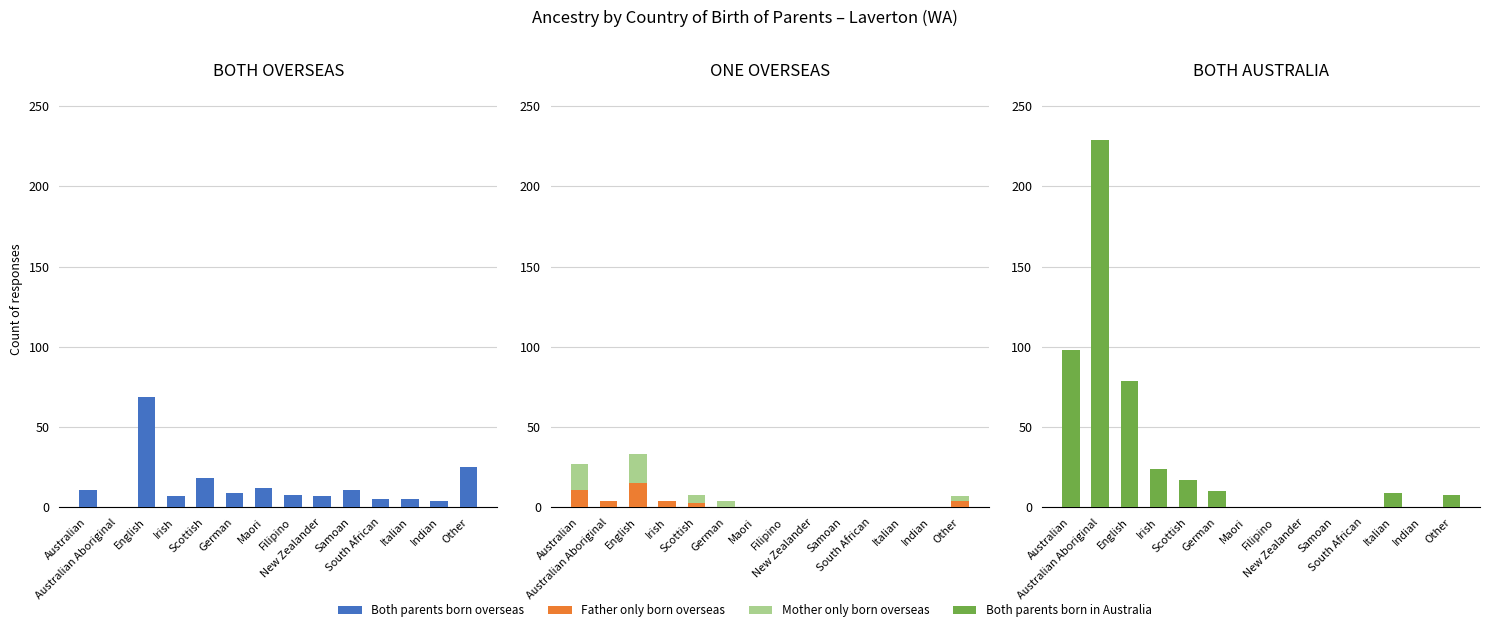

At Irish, list the series in order from largest to smallest.

Both parents born in Australia, Both parents born overseas, Father only born overseas, Mother only born overseas